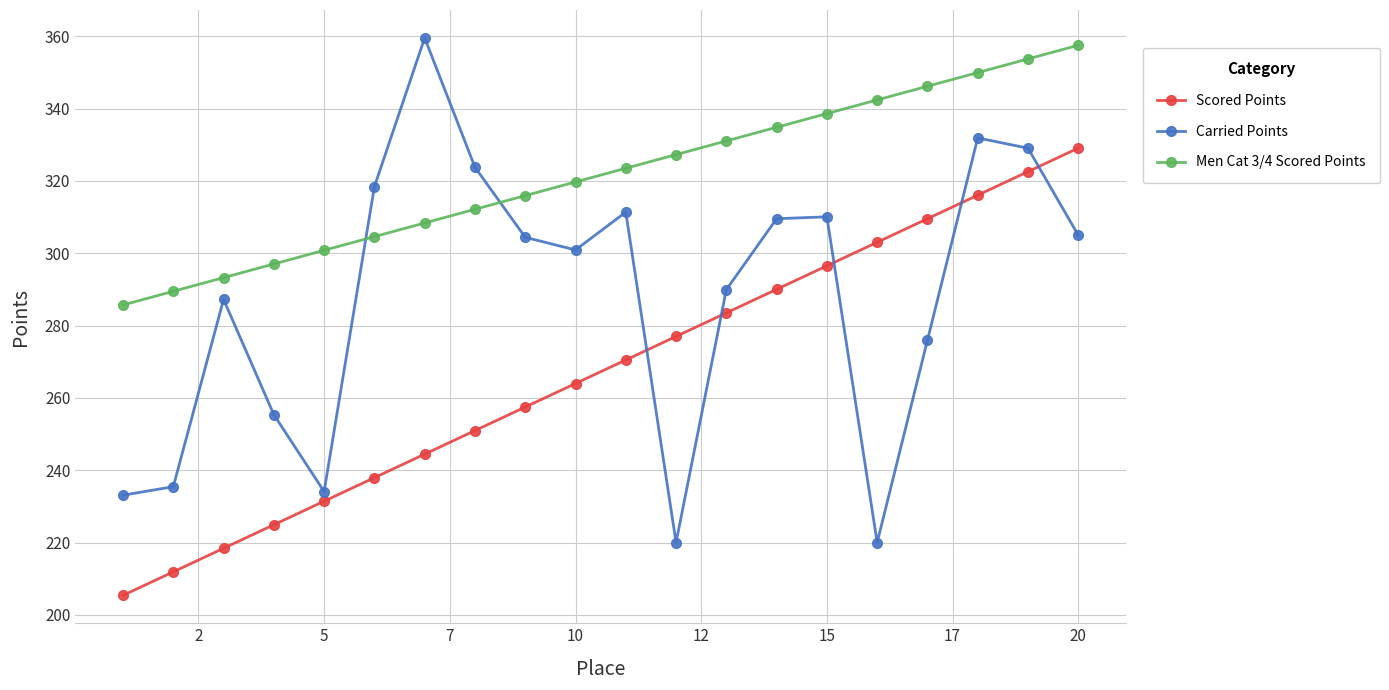

Which series has the largest range (max minus min)?

Carried Points